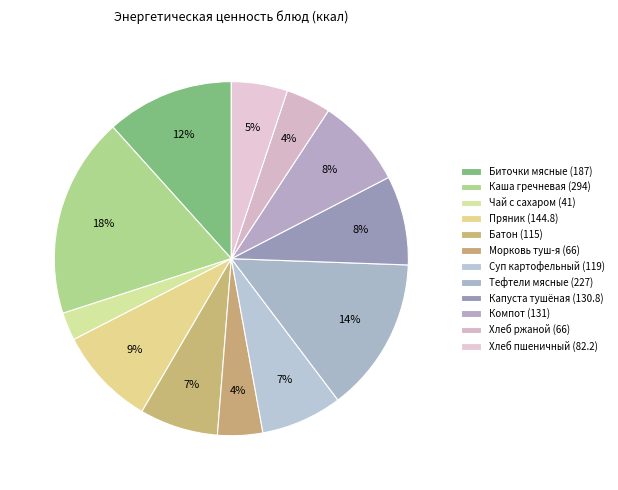

How many segments does this pie chart have?

12